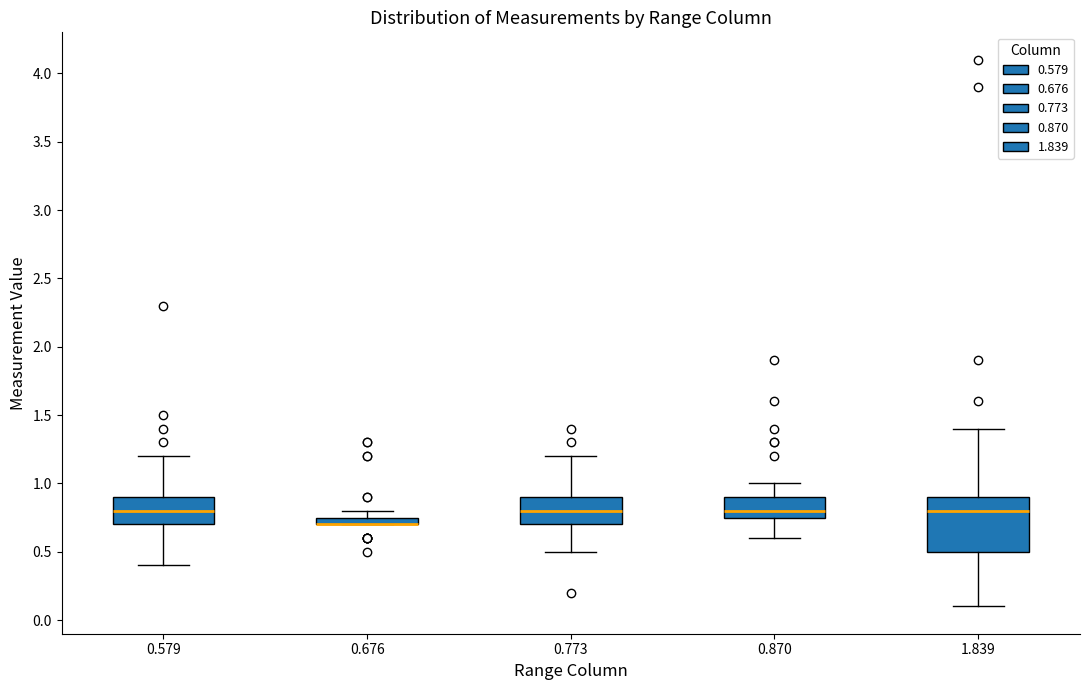

Where does the upper whisker of the box at x = 0.773 end on the y-axis? The values are not printed on the chart, so give them approximately, as read against the axis.

1.20